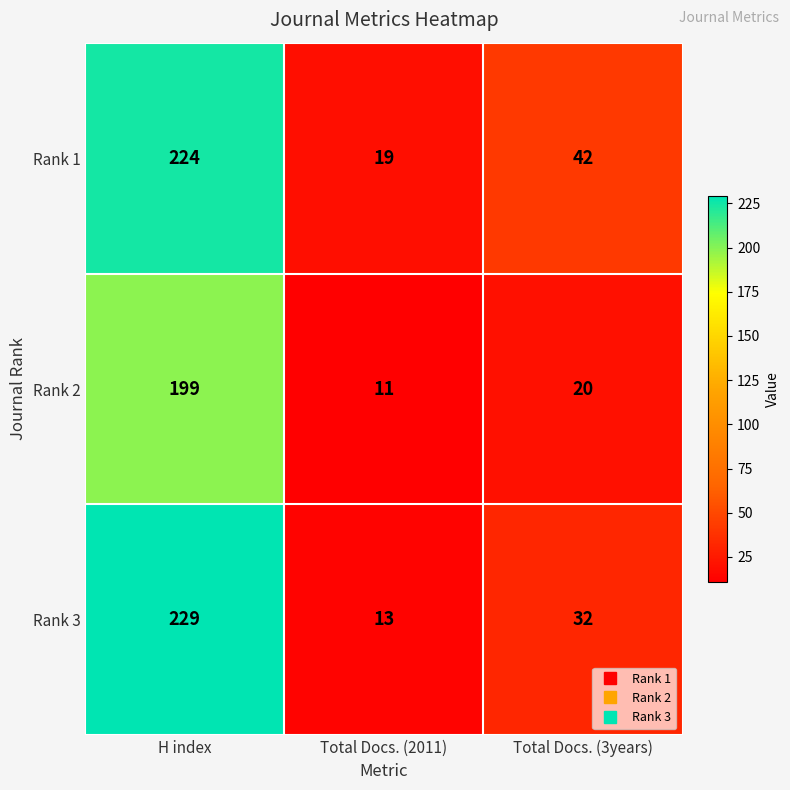

How many Rank 1 values are between 19 and 224?

3